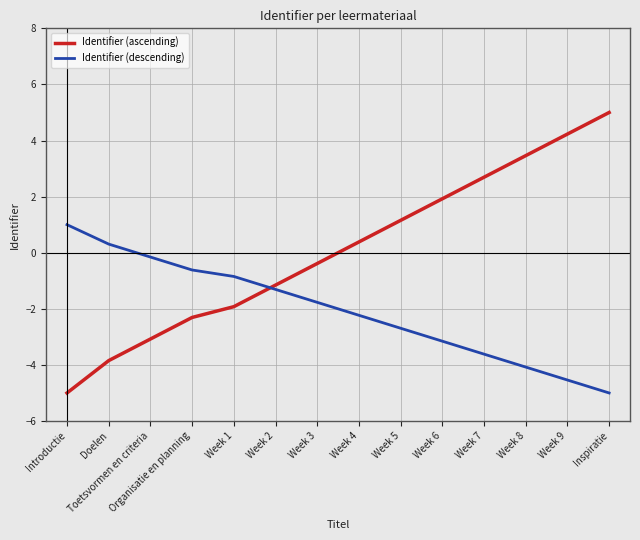

How many values in Identifier (ascending) are above zero?

7